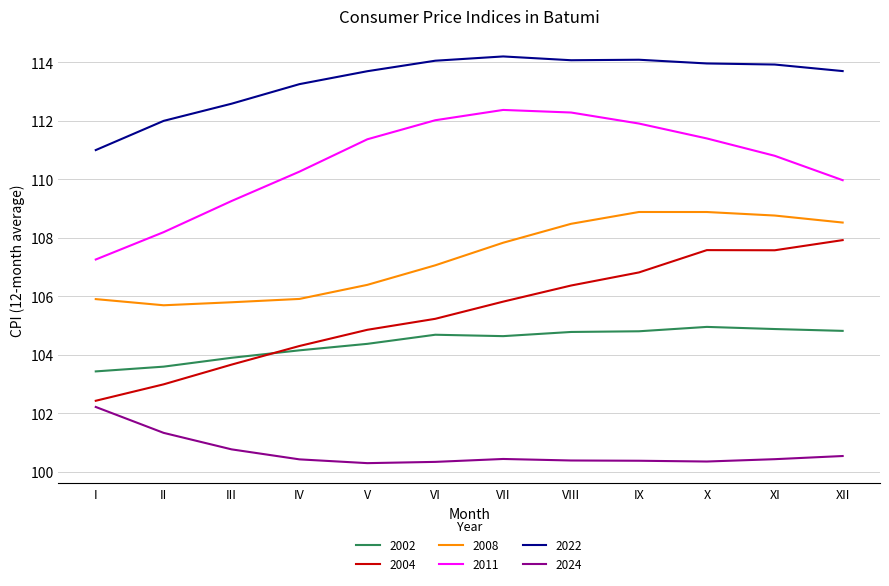

Which series has the widest spread of values?

2004